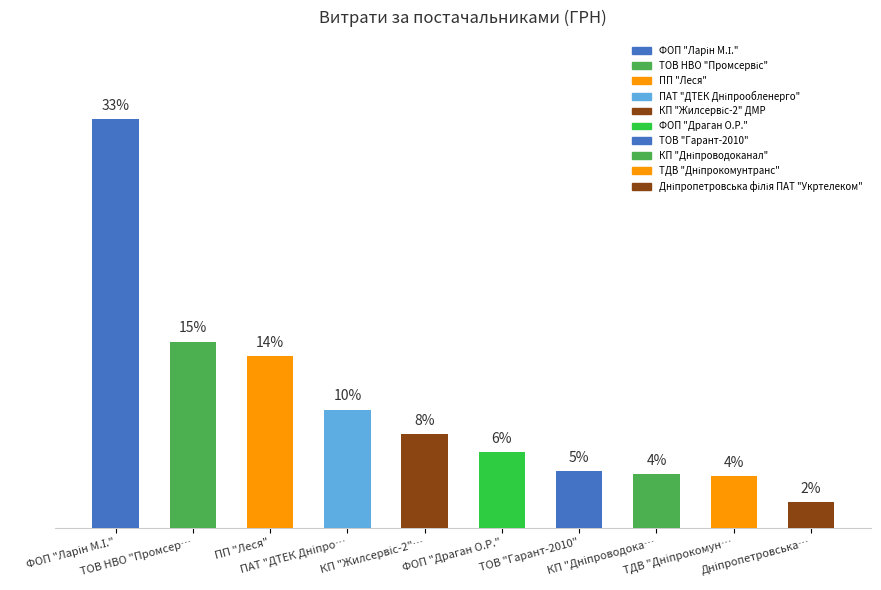

How many data points are less than 7?

5